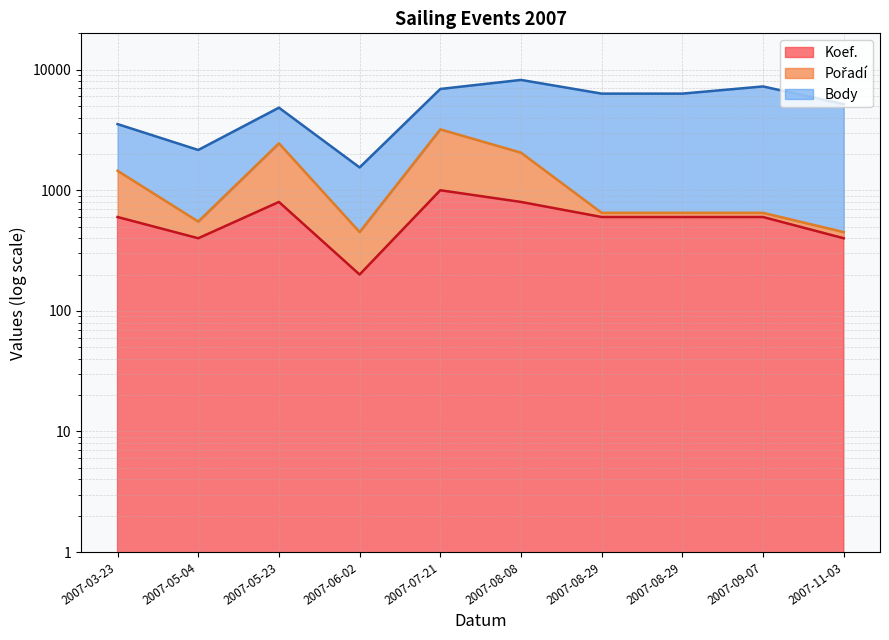

What is the label of the 1st point from the left?

2007-03-23